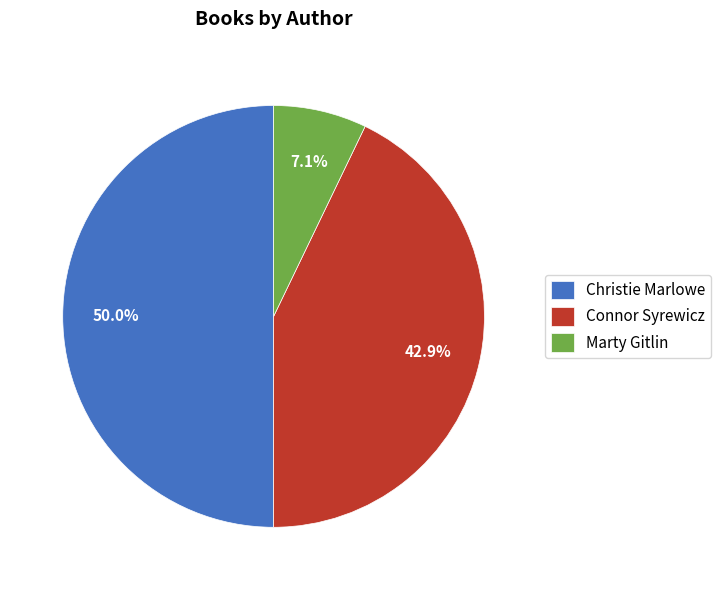

To the nearest percent, what is the average slice percentage?

33%